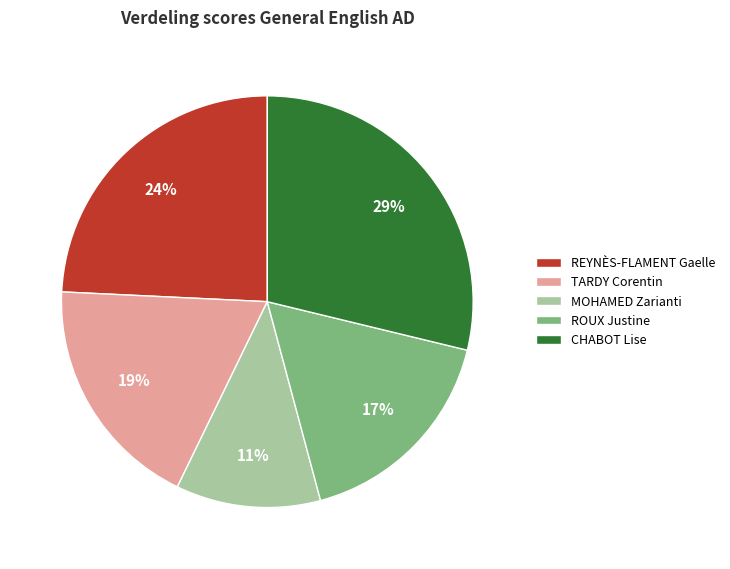

What percentage is the ROUX Justine slice, to the nearest percent?

17%